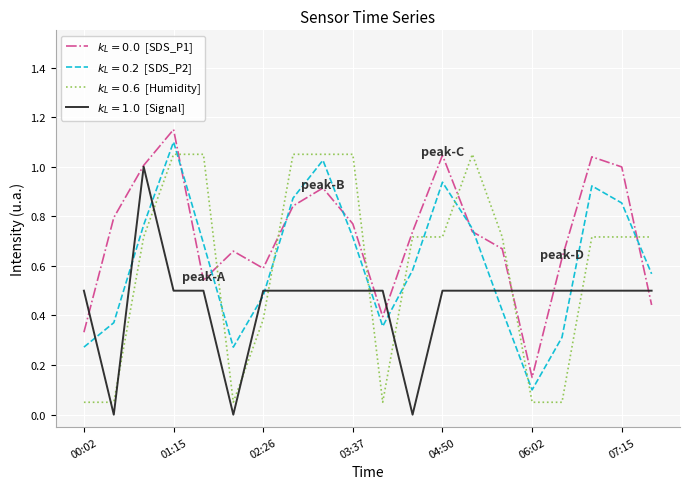

Does the chart display data point markers on the line(s)?

No